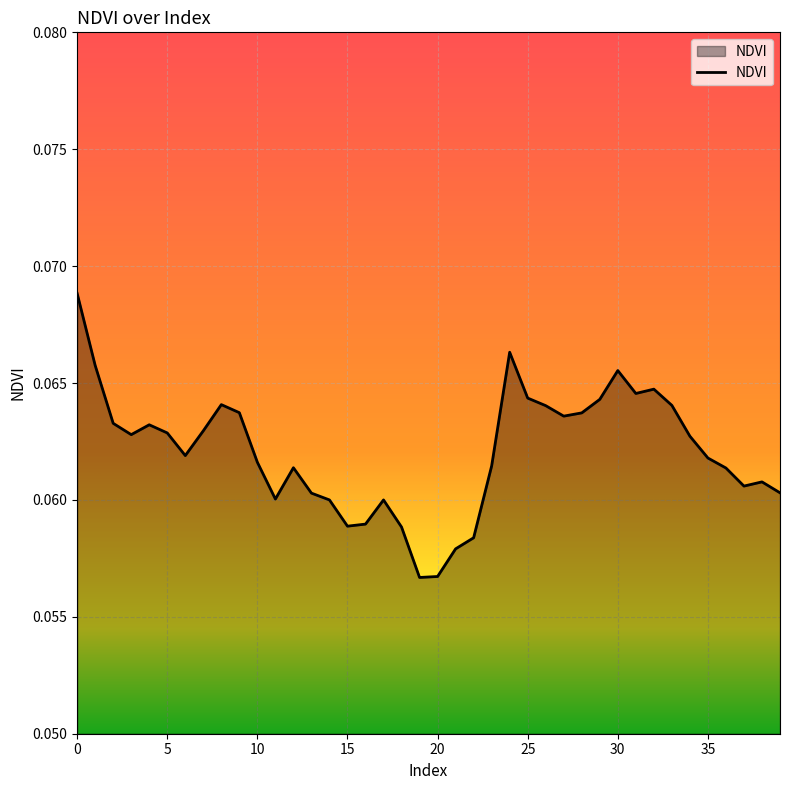

List the labels in order of value, largest first.

0, 24, 1, 30, 32, 31, 25, 29, 8, 33, 26, 9, 28, 27, 2, 4, 7, 5, 3, 34, 6, 35, 10, 23, 12, 36, 38, 37, 39, 13, 11, 14, 17, 16, 15, 18, 22, 21, 20, 19